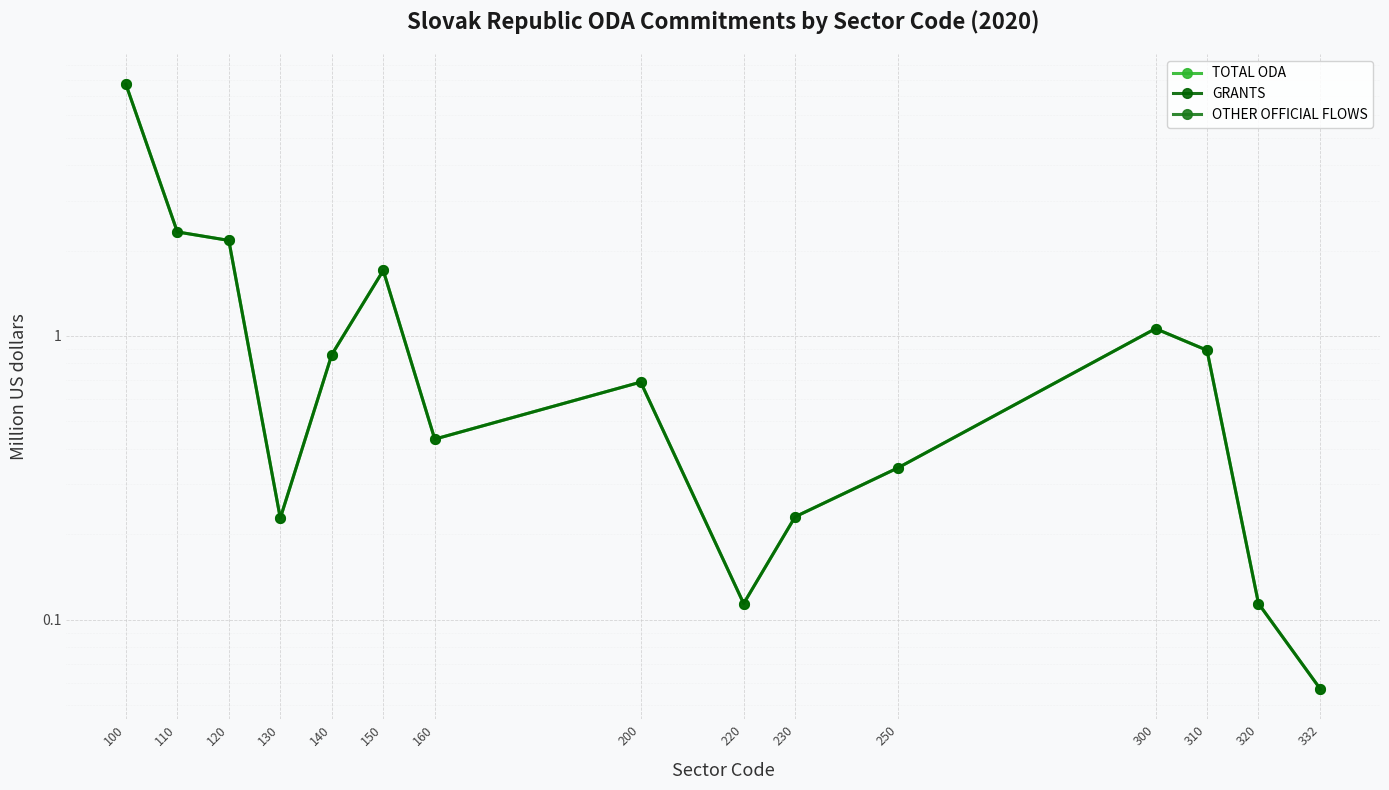

How many lines are shown in the chart?

3